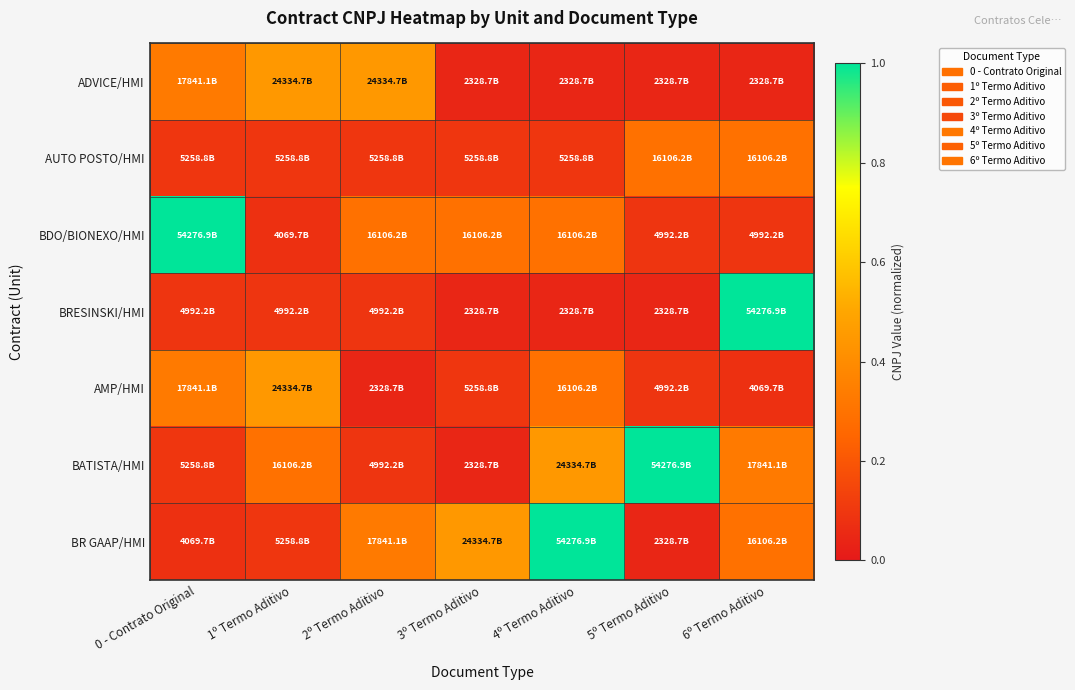

Count the number of categories in the chart.

7